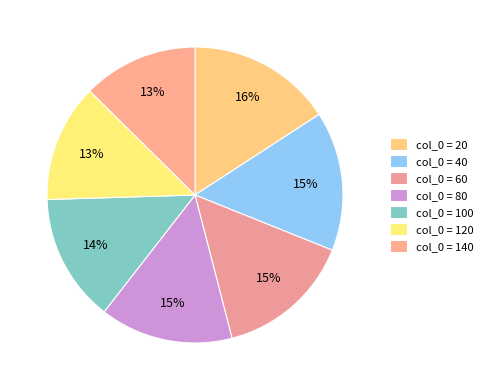

How many slices are in this pie chart?

7